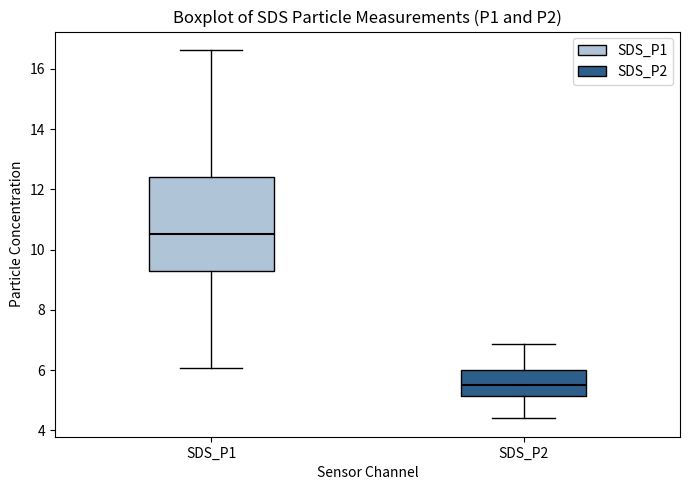

Where does the upper whisker of the box for SDS_P2 end on the y-axis? The values are not printed on the chart, so give them approximately, as read against the axis.

6.8